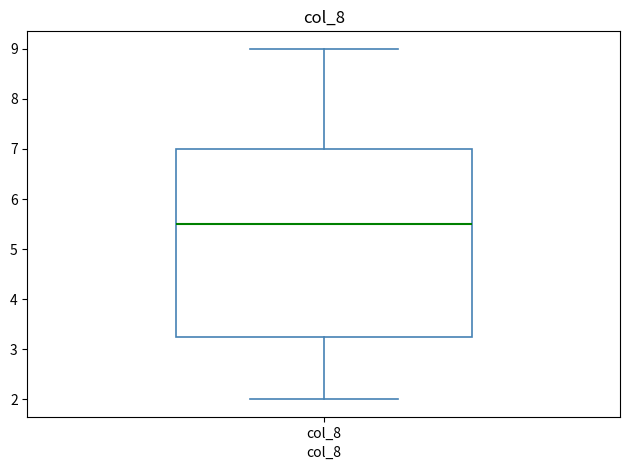

Where does the median line of the box for col_8 sit on the y-axis? The values are not printed on the chart, so give them approximately, as read against the axis.

5.5